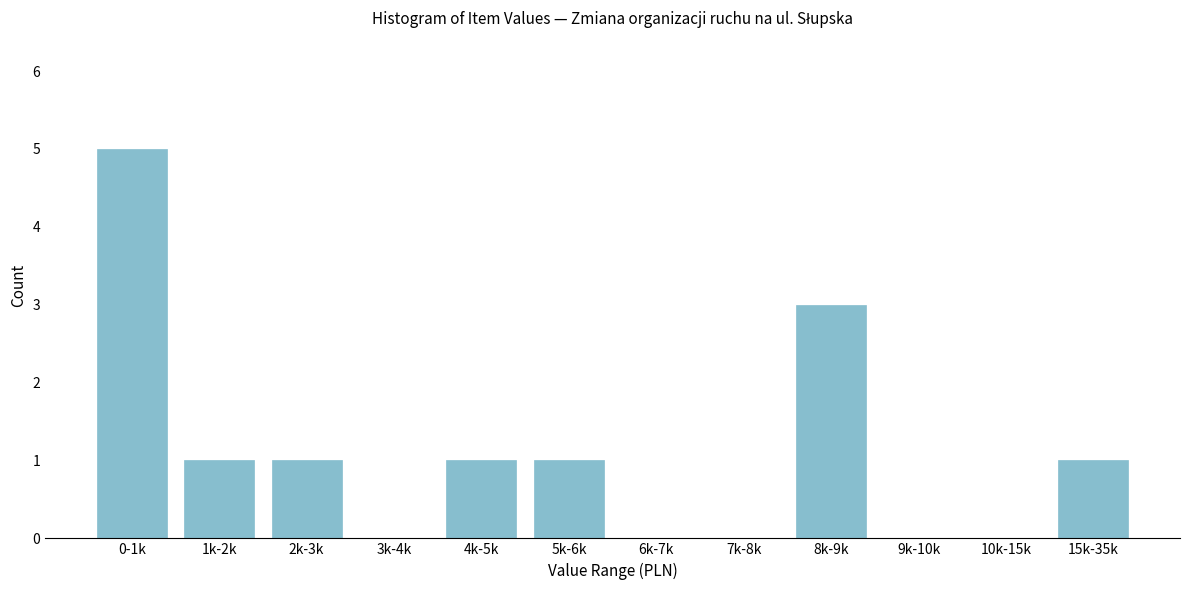

Reading right to left, extract all data points from this chart.

15k-35k=1	10k-15k=0	9k-10k=0	8k-9k=3	7k-8k=0	6k-7k=0	5k-6k=1	4k-5k=1	3k-4k=0	2k-3k=1	1k-2k=1	0-1k=5